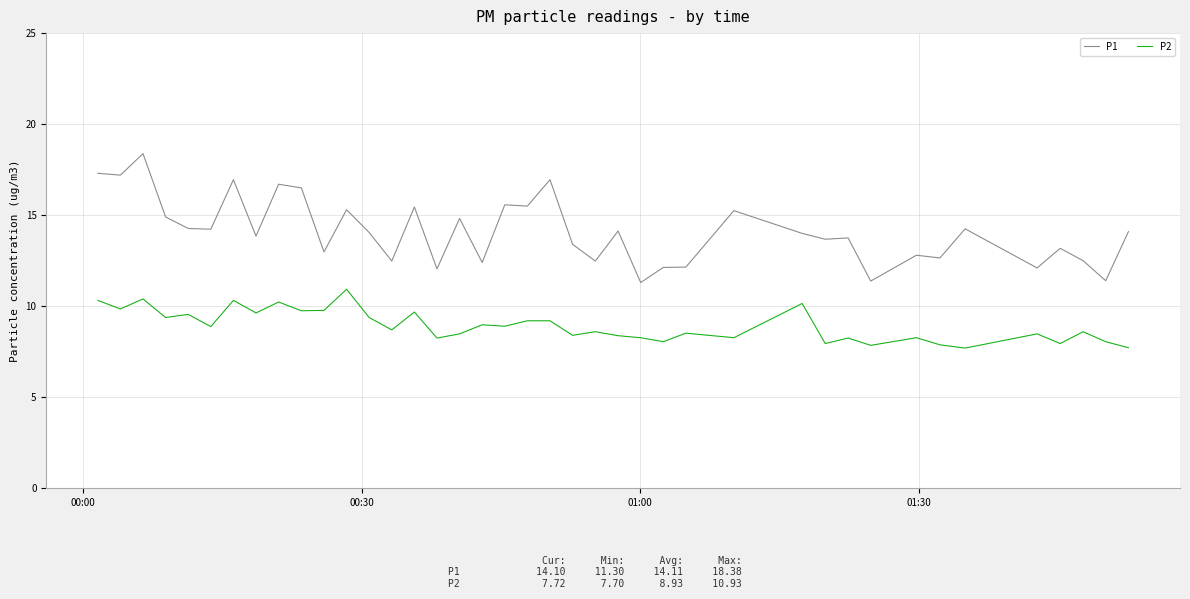

Rank the series by their maximum value, from lowest to highest.

P2, P1